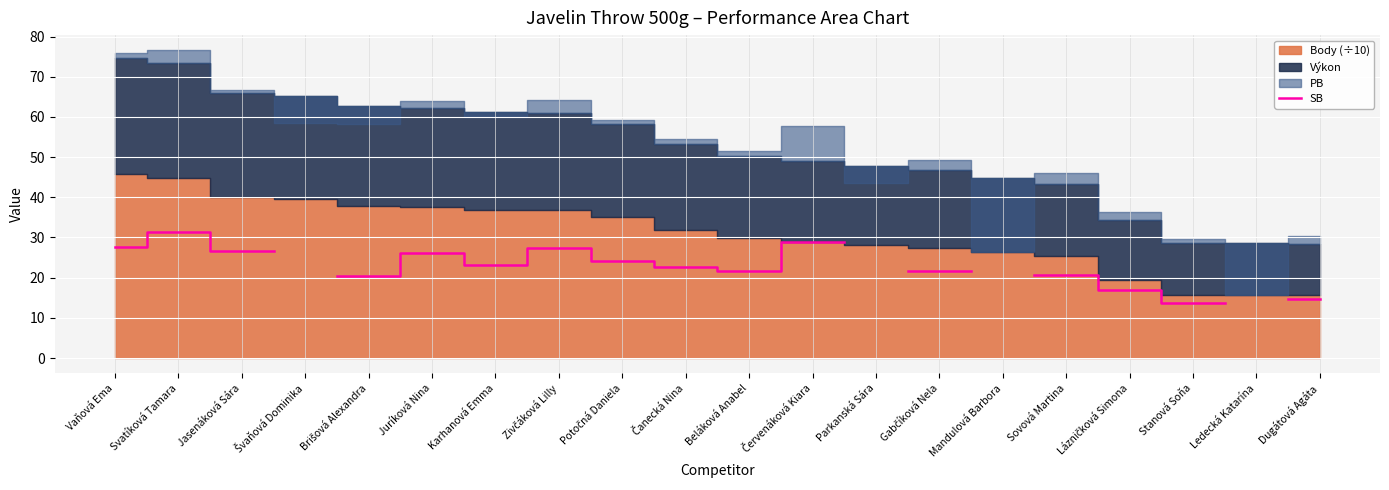

What is the difference between the maximum and minimum values?

17.6